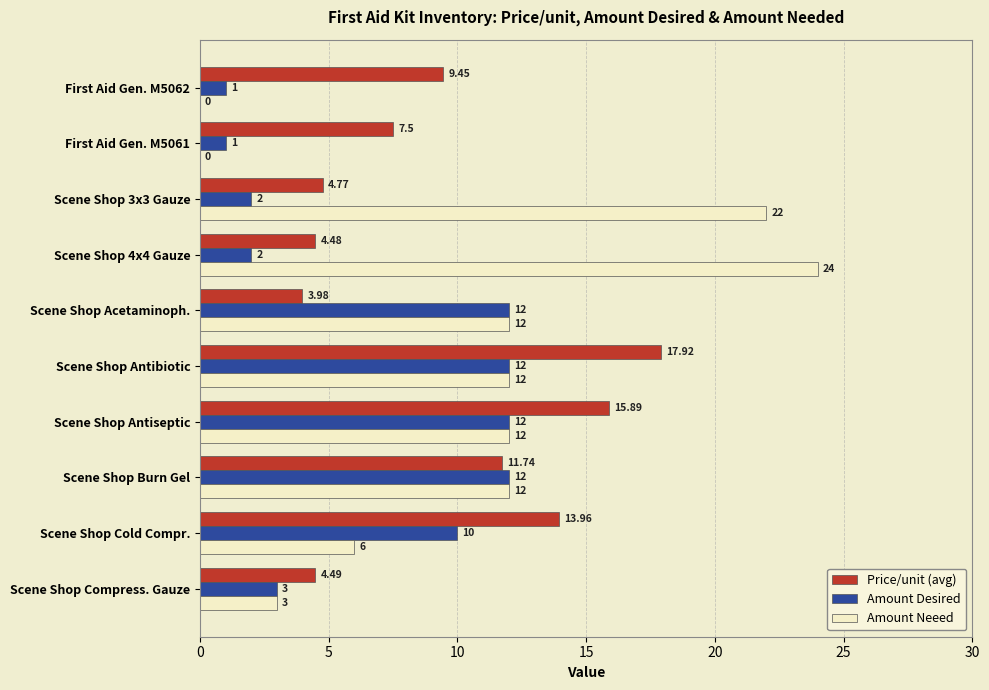

Where is Amount Desired nearest to the value 6?

Scene Shop Compress. Gauze